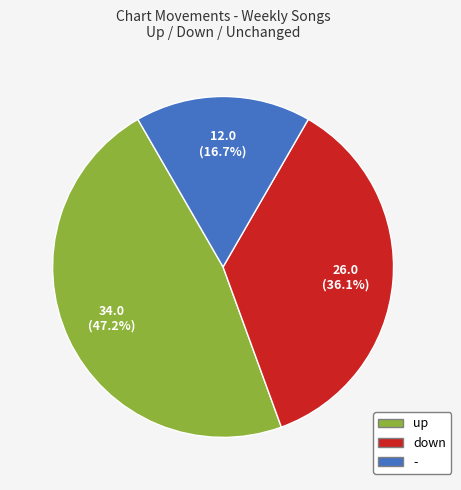

Which category has the smallest portion of the pie?

-